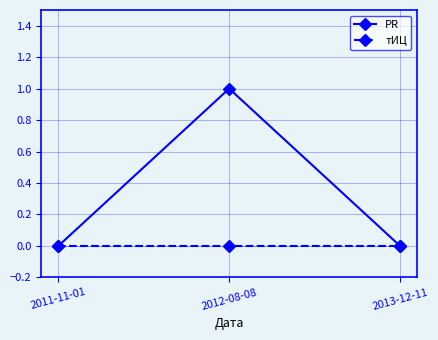

List the series in order of their peak value, highest first.

PR, тИЦ